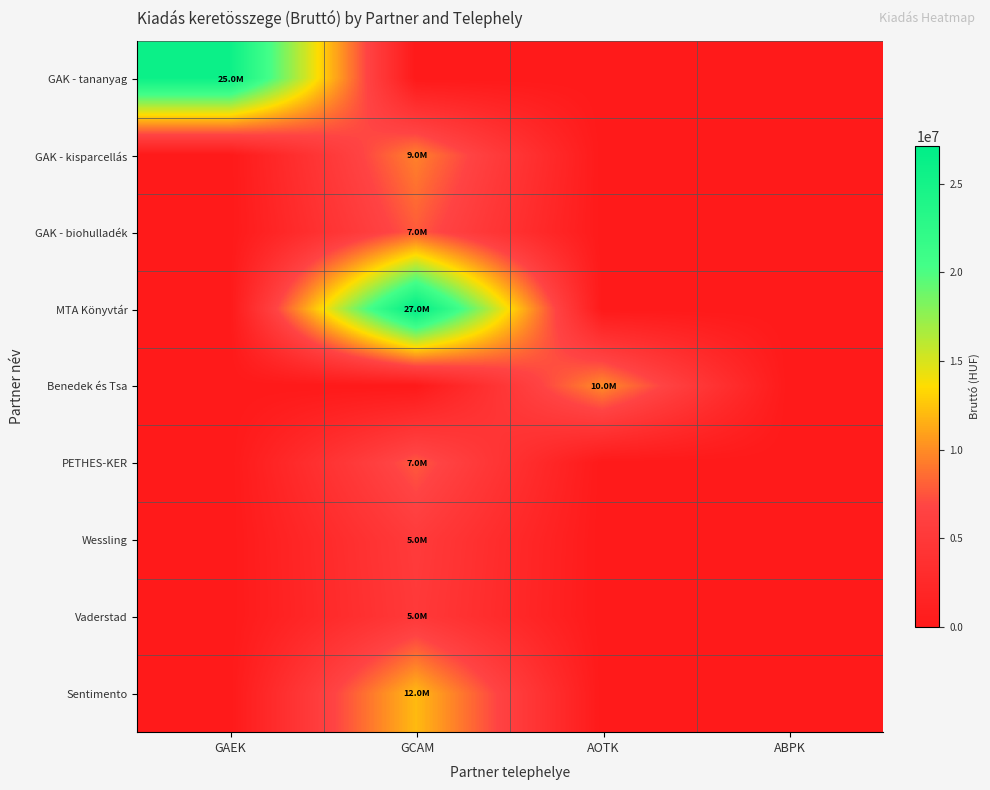

At which category is the sum across all series the highest?

GCAM